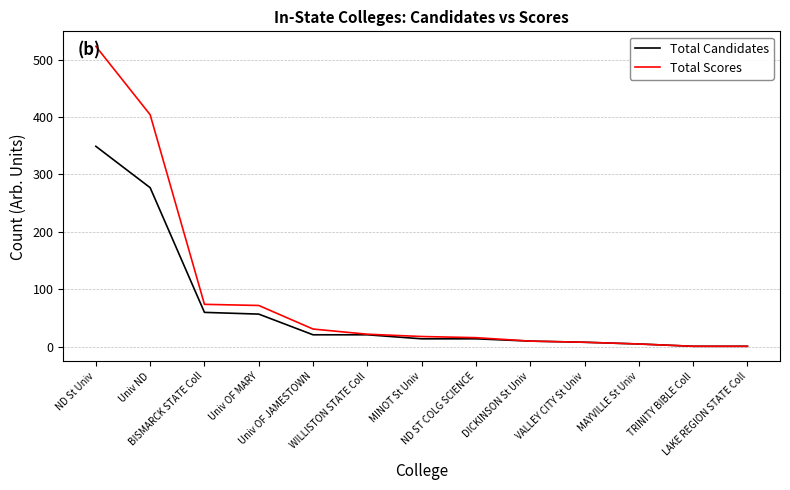

What is the average value of the Total Scores series?

91